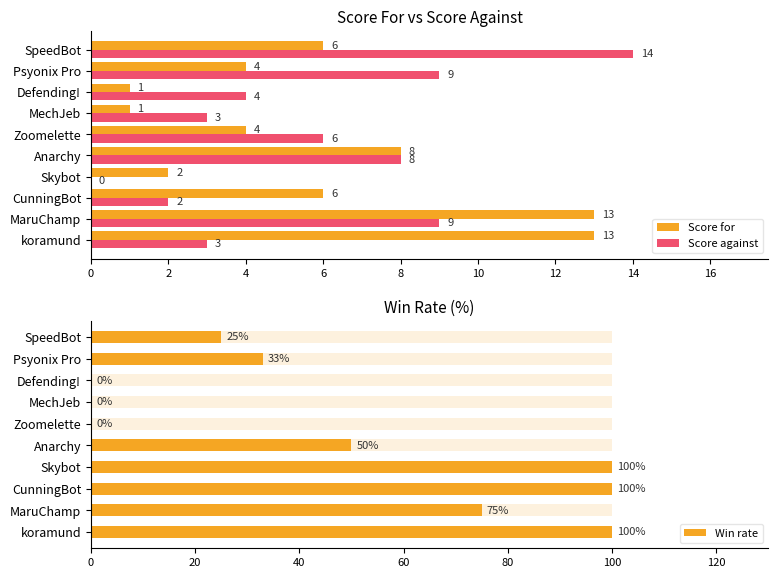

Is the value of Score against at Defending! greater than the value of Win rate at SpeedBot?

No